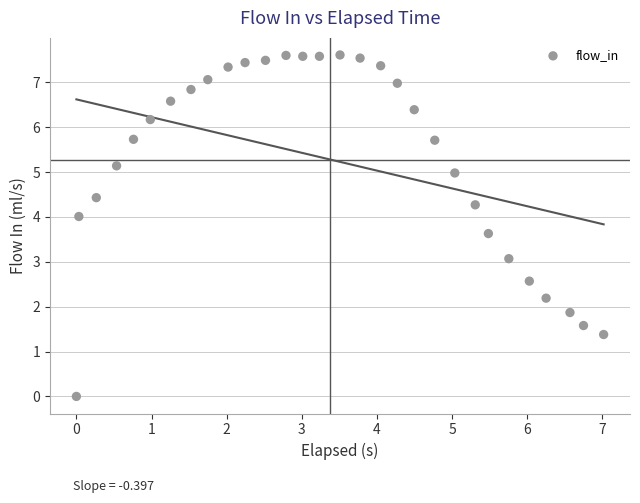

What is the range of Y values (max minus min)?

7.6